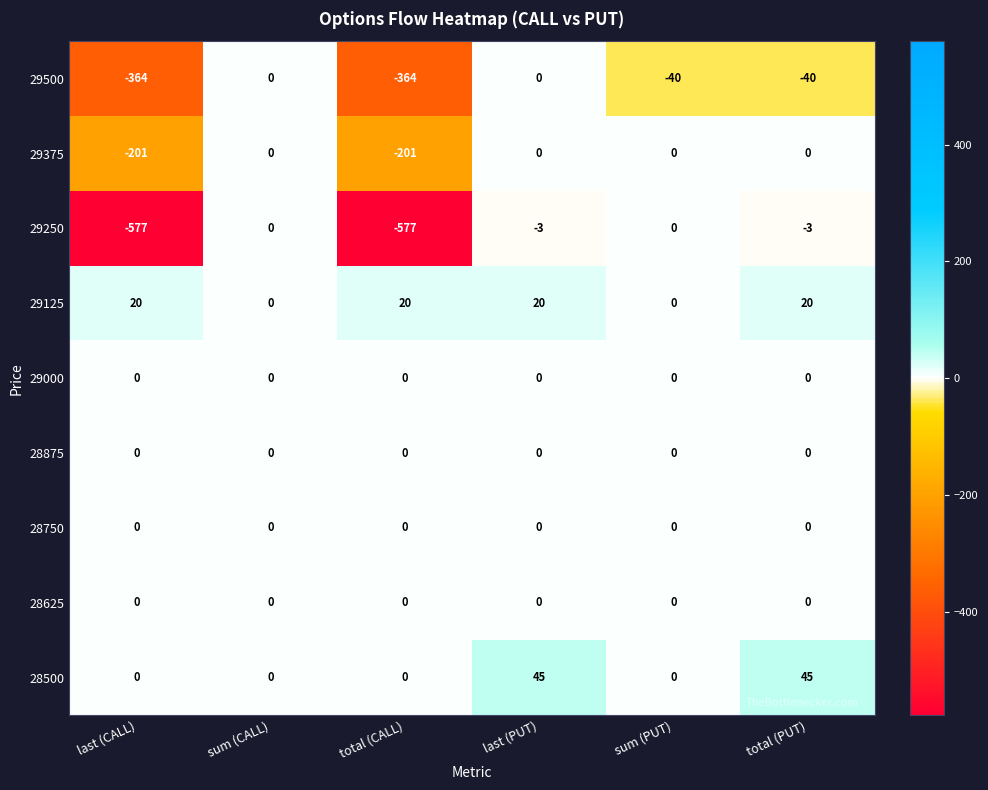

Is the value of 29375 at last (PUT) greater than the value of 29500 at sum (PUT)?

Yes